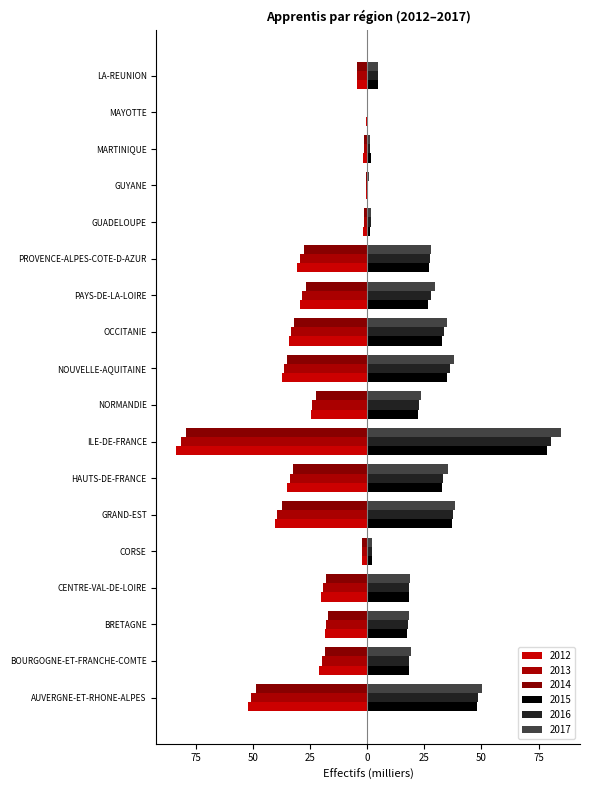

True or false: 2014 has a value of -0.6 at GUYANE.

True